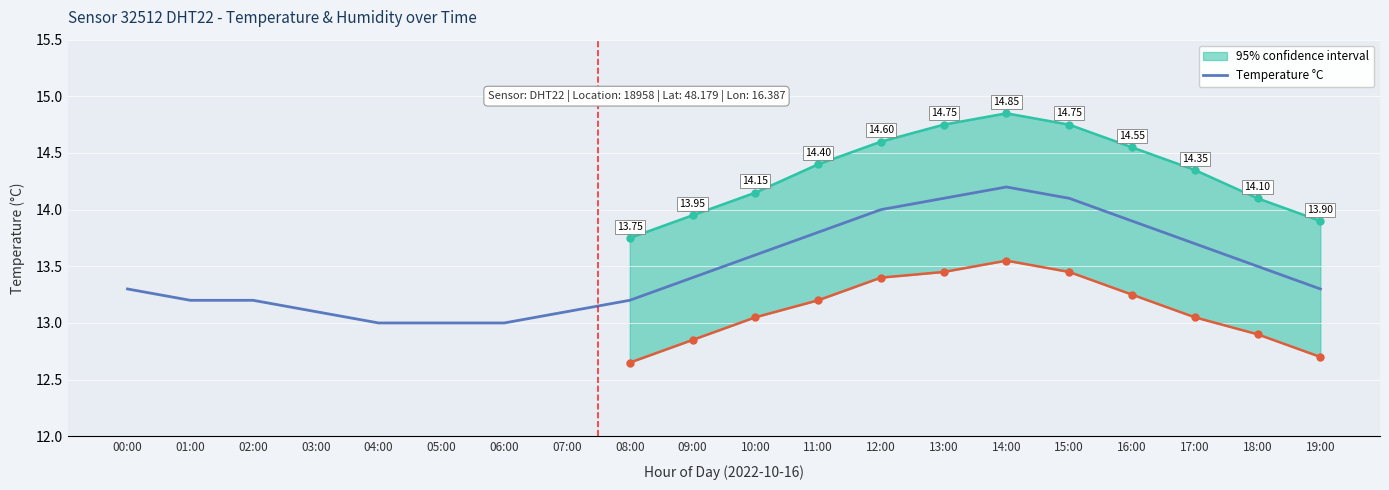

Does the chart display data point markers on the line(s)?

No